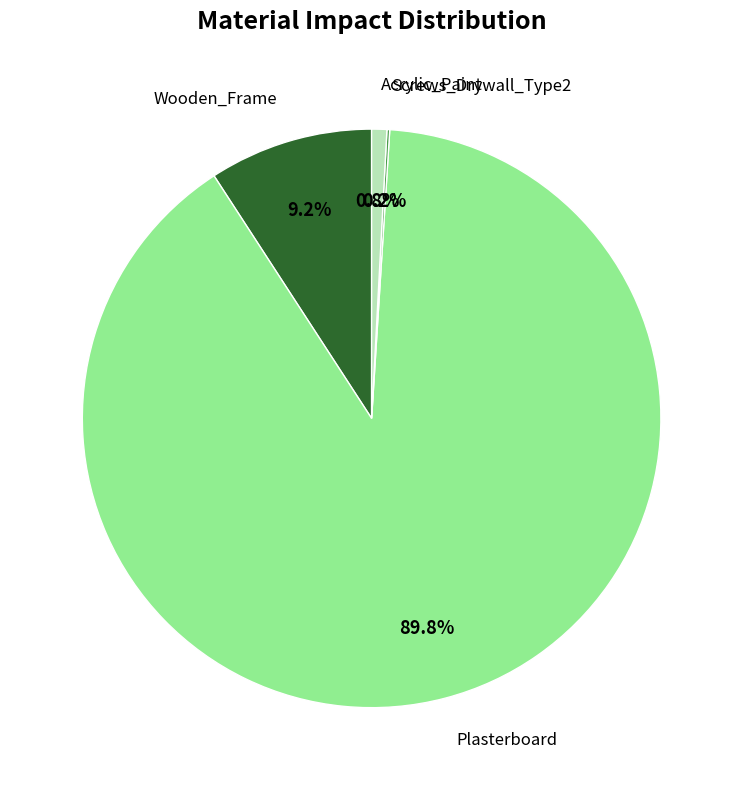

Is it true that Plasterboard is 90% of the pie?

True